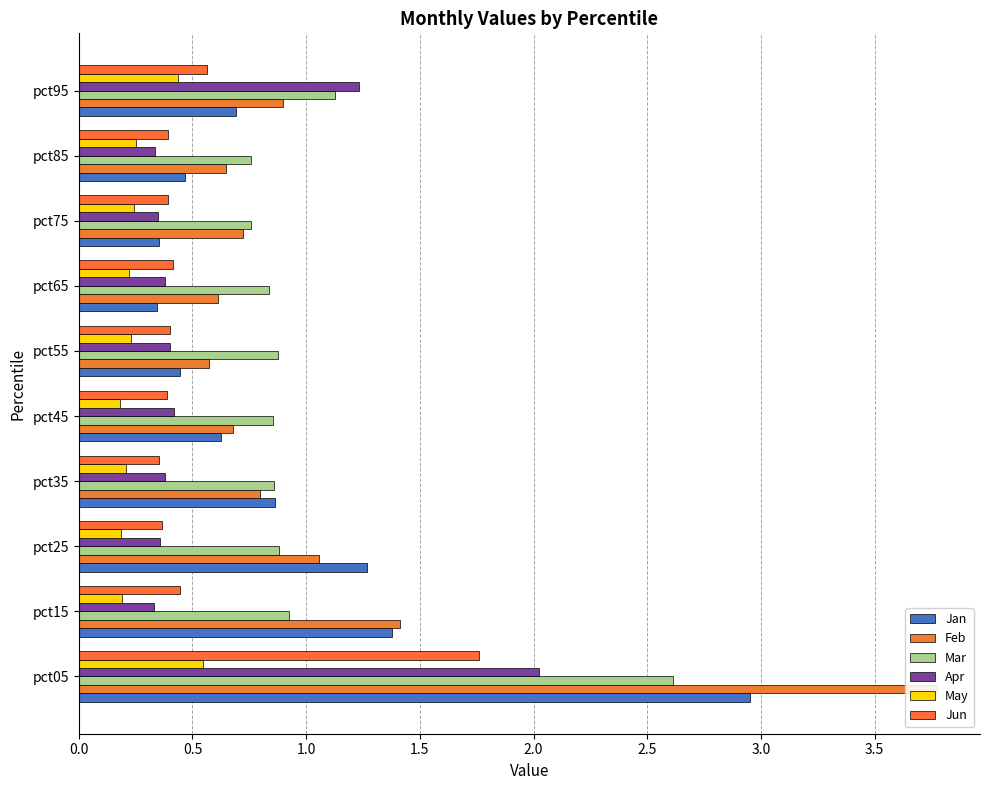

What is the value of the Jun bar at the 1st from the left?

1.8